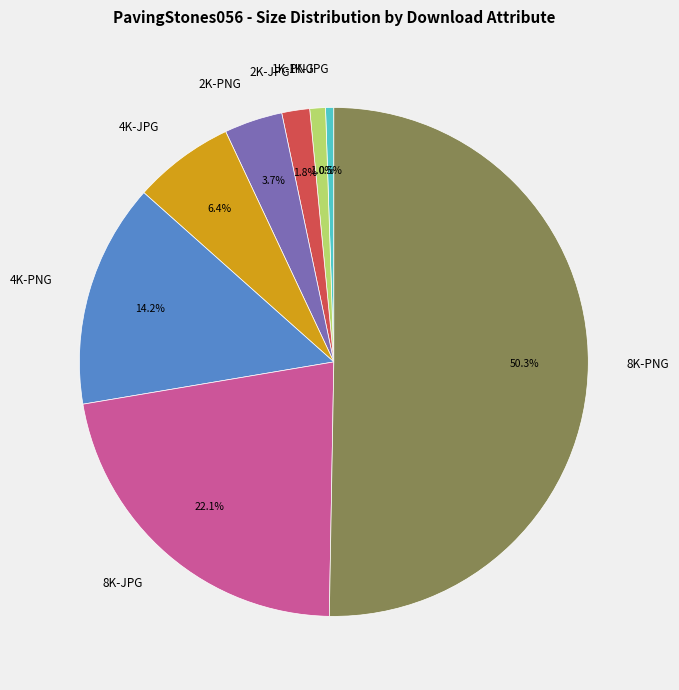

What percentage do 4K-PNG and 2K-JPG together represent?

16.0%